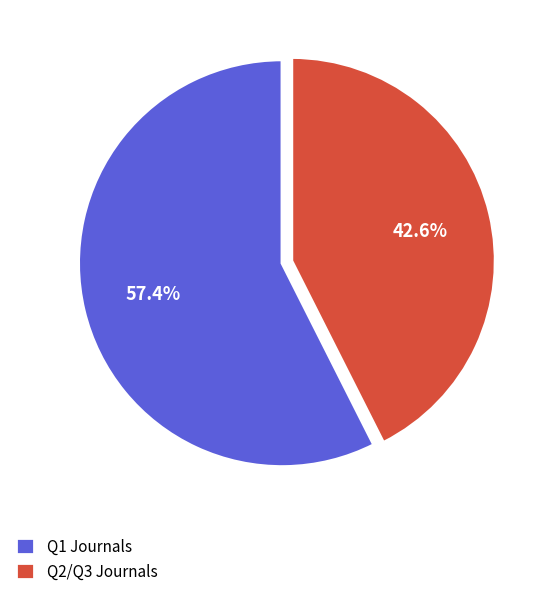

Rank the categories by value from highest to lowest.

Q1 Journals, Q2/Q3 Journals